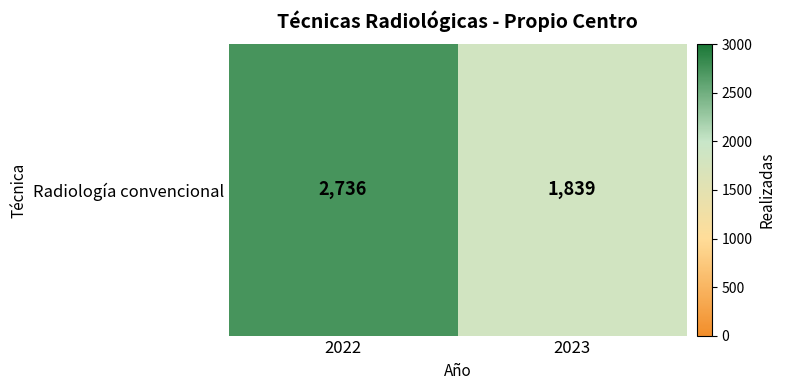

Reading left to right, list all the values displayed in this chart.

2022=2736	2023=1839